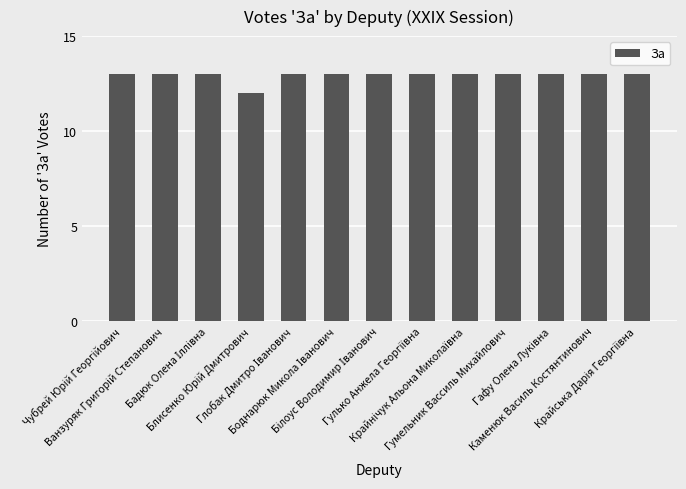

What is the smallest value displayed?

12